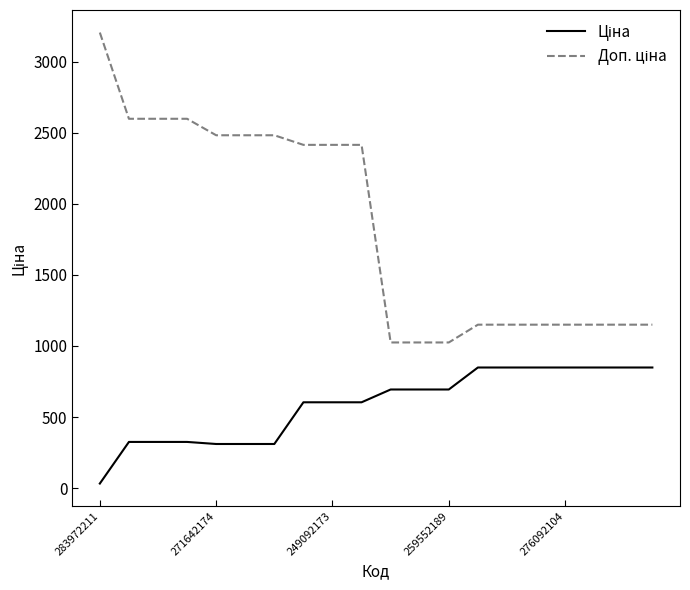

How many lines are shown in the chart?

2